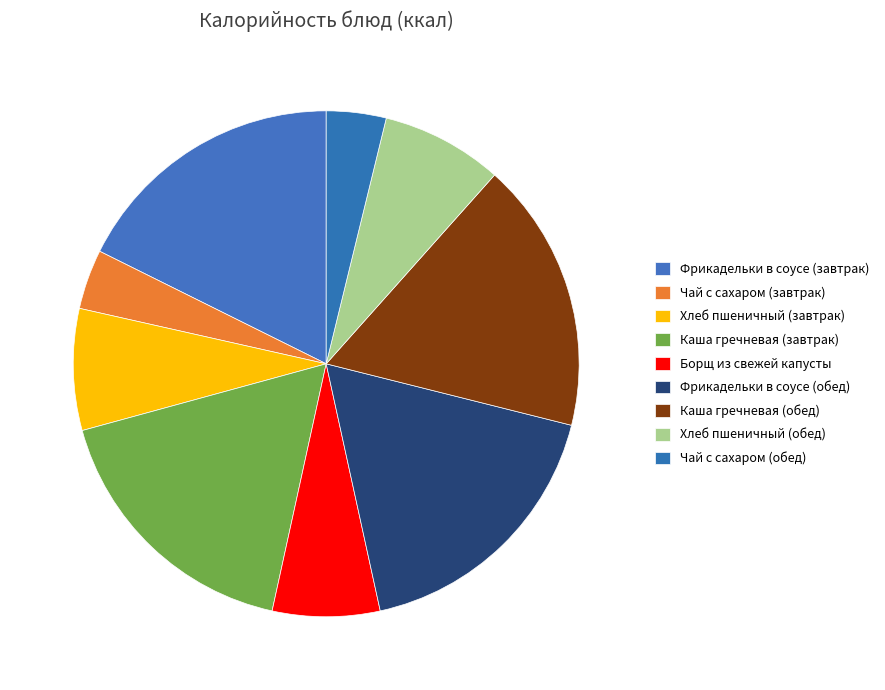

Which has a higher value, Каша гречневая (обед) or Хлеб пшеничный (обед)?

Каша гречневая (обед)